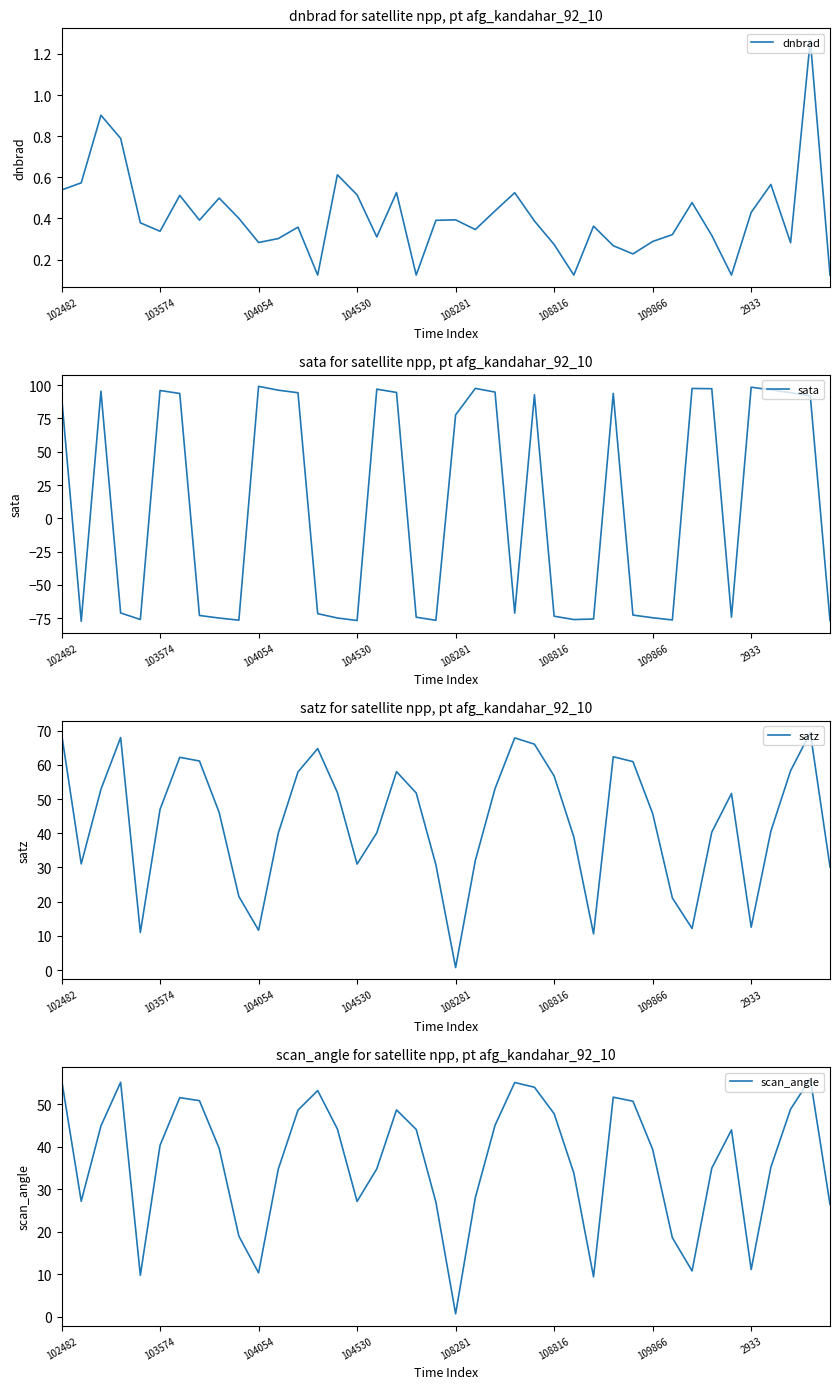

True or false: satz and sata cross at least once.

True